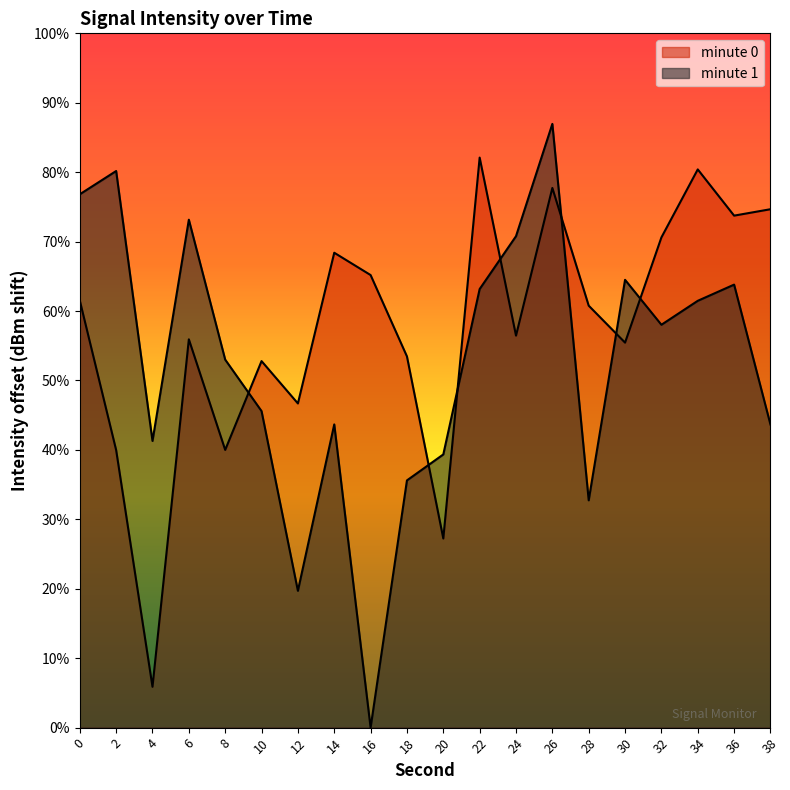

Count the number of values greater than 17.

10